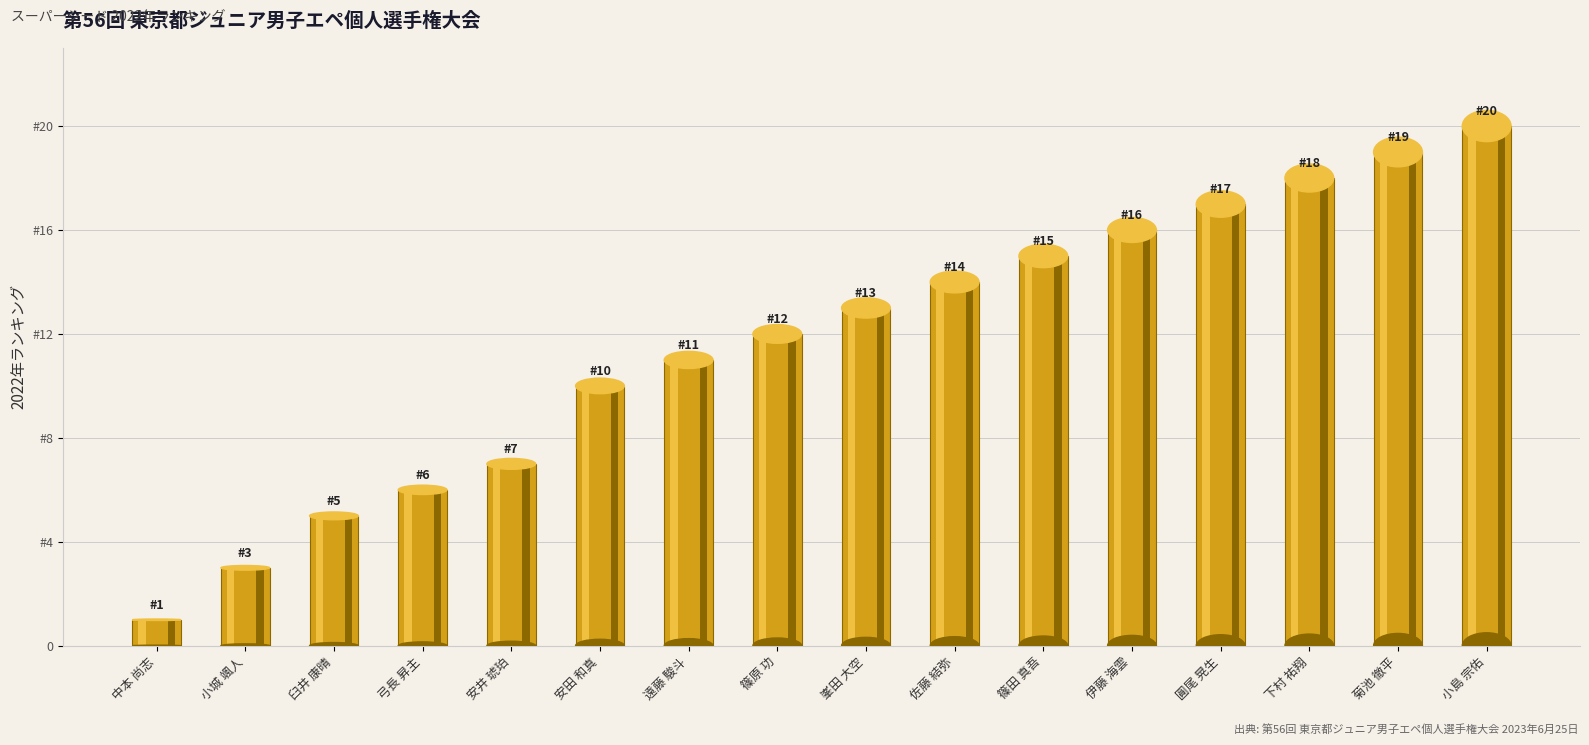

The value at 菊池 徹平 is 19. True or false?

True